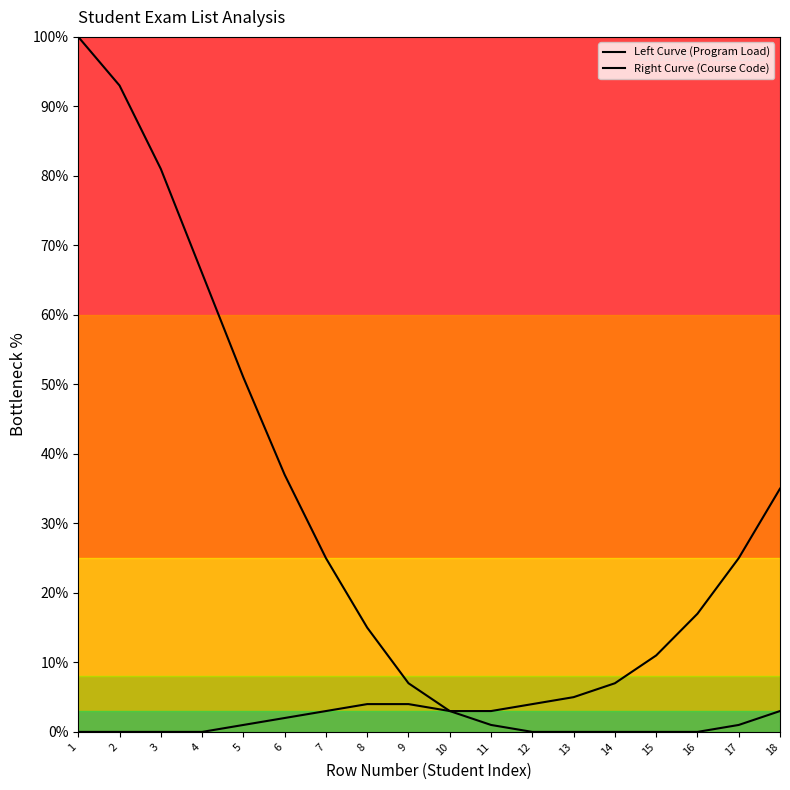

Which series has the widest spread of values?

Left Curve (Program Load)